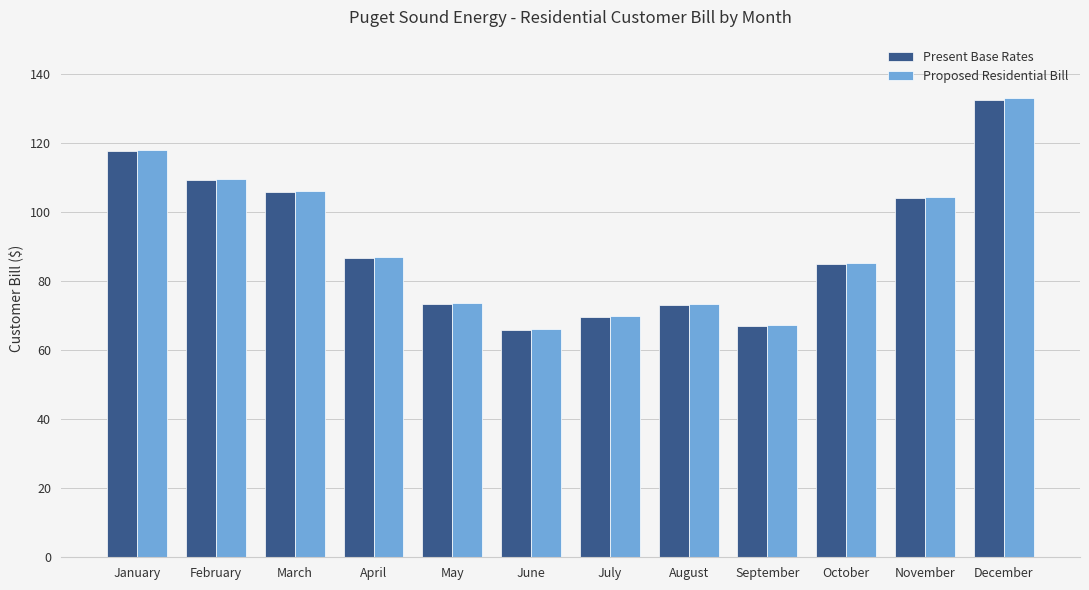

At which category is the sum across all series the highest?

December